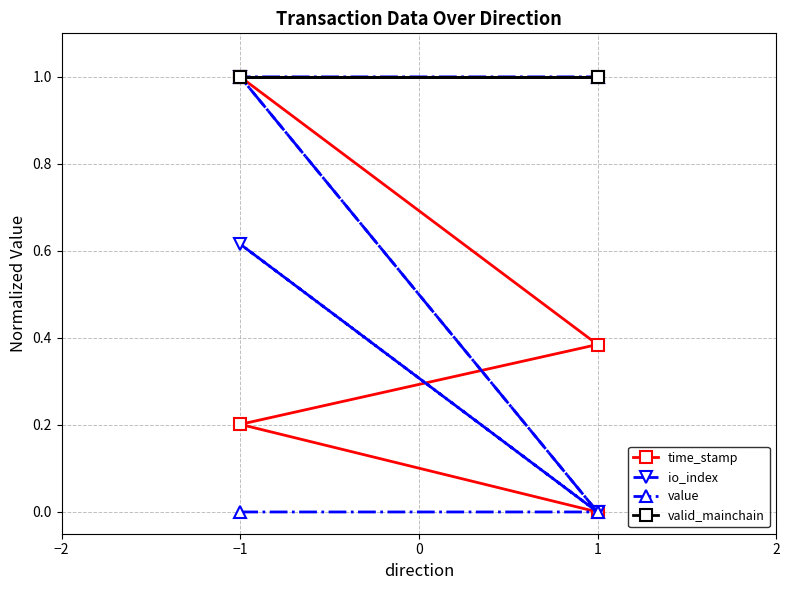

What is the difference between the second highest and minimum values in the io_index series?

0.6